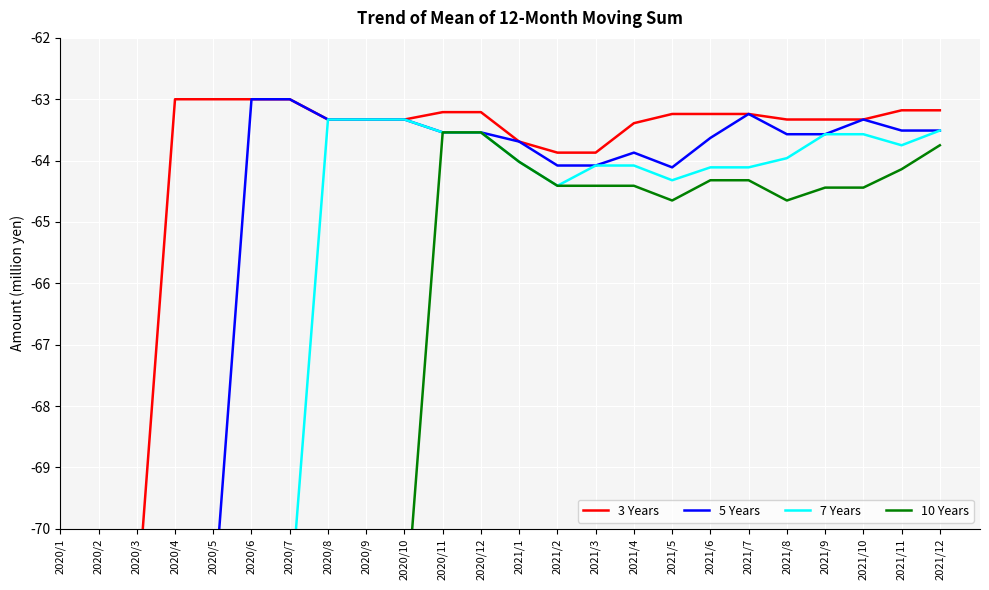

Which category has the lowest value across all series?

2020/10